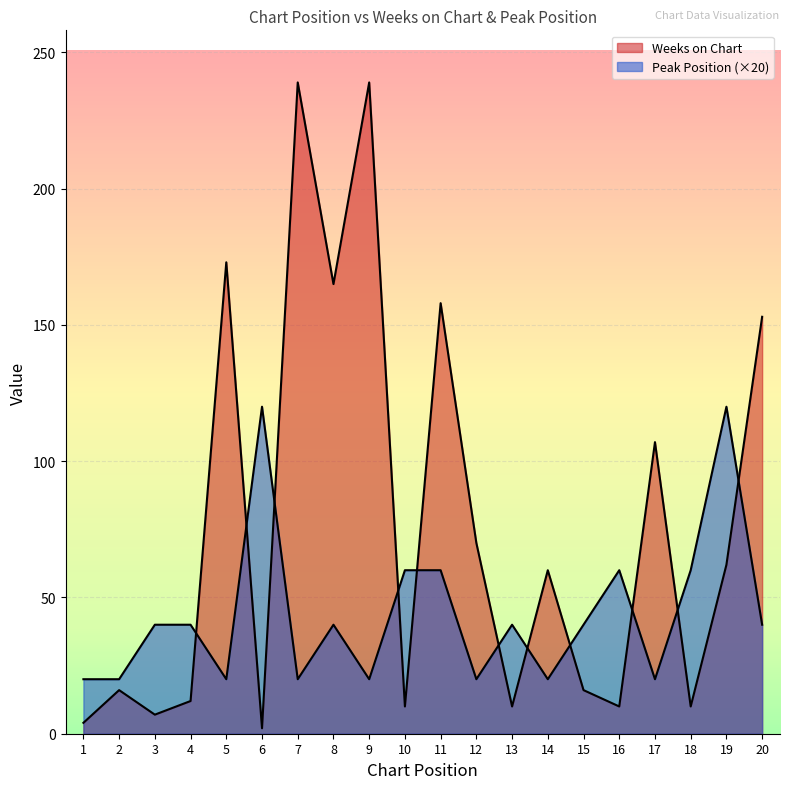

The Peak Position series shows 20 at 7. True or false?

True